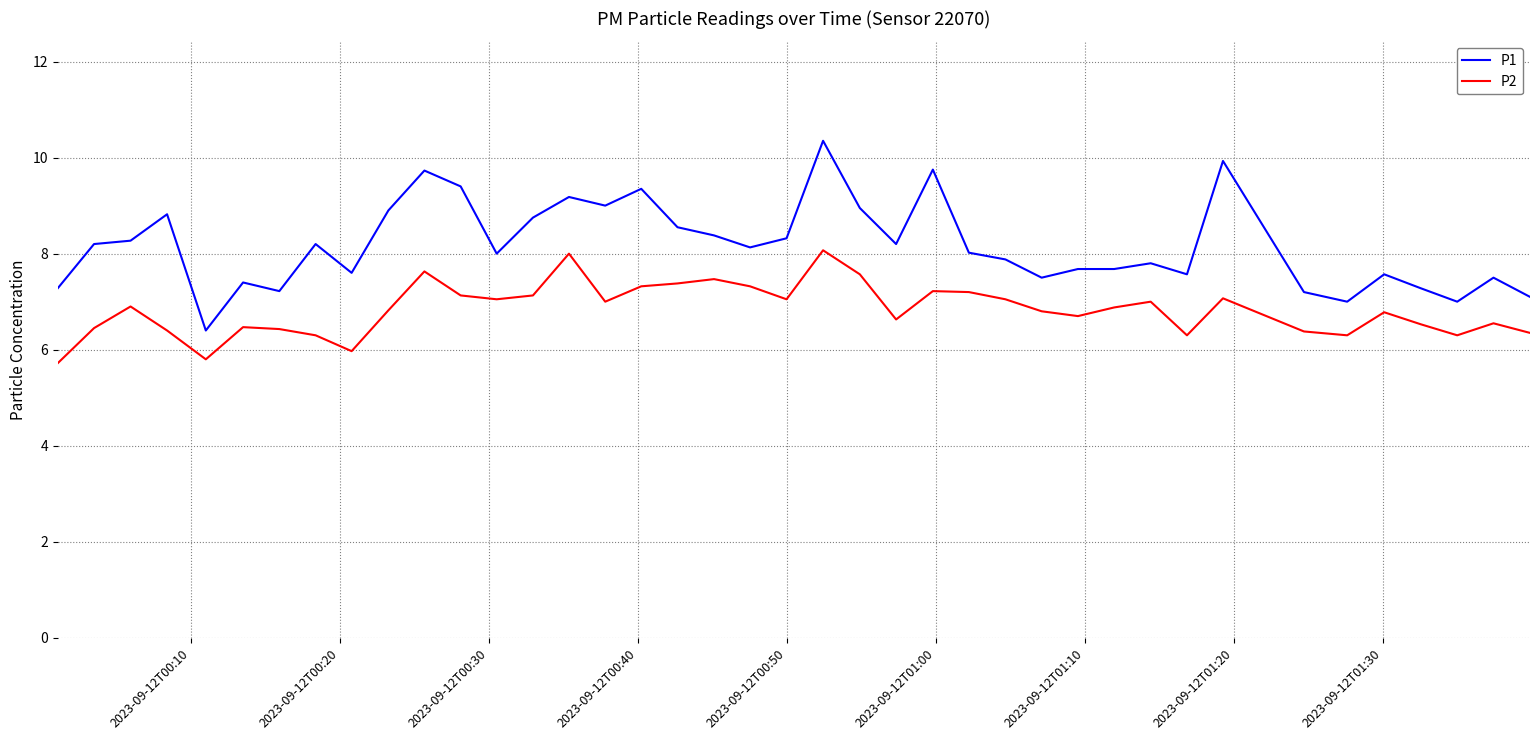

What is the lowest value of the P1 series?

6.4